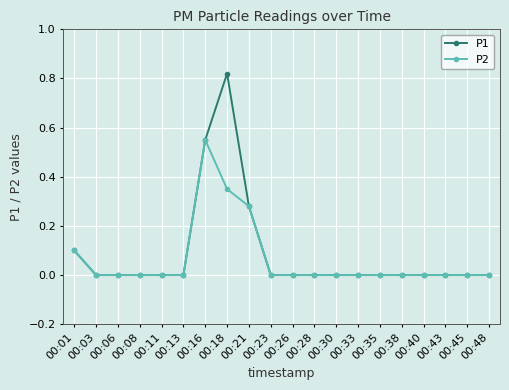

At which category is the sum across all series the highest?

00:18